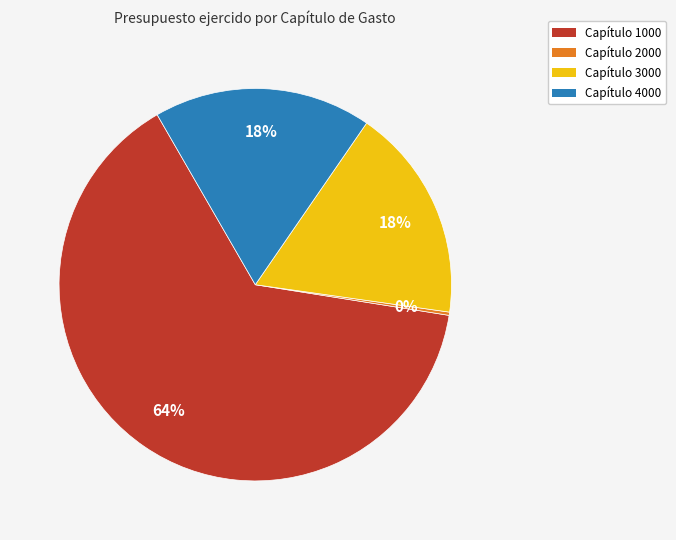

Combined, do Capítulo 1000 and Capítulo 3000 account for over 50%?

Yes